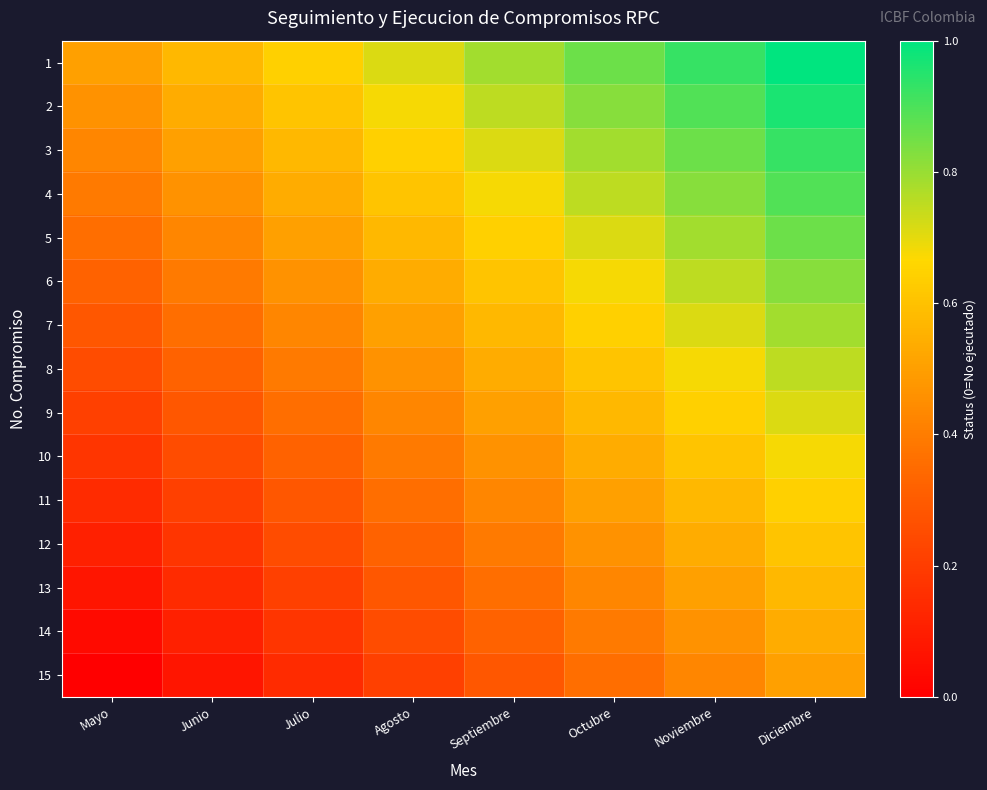

Reading left to right, transcribe all the data shown in this chart.

1: Mayo=0.5	Junio=0.6	Julio=0.6	Agosto=0.7	Septiembre=0.8	Octubre=0.9	Noviembre=0.9	Diciembre=1.0
2: Mayo=0.5	Junio=0.5	Julio=0.6	Agosto=0.7	Septiembre=0.8	Octubre=0.8	Noviembre=0.9	Diciembre=1.0
3: Mayo=0.4	Junio=0.5	Julio=0.6	Agosto=0.6	Septiembre=0.7	Octubre=0.8	Noviembre=0.9	Diciembre=0.9
4: Mayo=0.4	Junio=0.5	Julio=0.5	Agosto=0.6	Septiembre=0.7	Octubre=0.8	Noviembre=0.8	Diciembre=0.9
5: Mayo=0.4	Junio=0.4	Julio=0.5	Agosto=0.6	Septiembre=0.6	Octubre=0.7	Noviembre=0.8	Diciembre=0.9
6: Mayo=0.3	Junio=0.4	Julio=0.5	Agosto=0.5	Septiembre=0.6	Octubre=0.7	Noviembre=0.8	Diciembre=0.8
7: Mayo=0.3	Junio=0.4	Julio=0.4	Agosto=0.5	Septiembre=0.6	Octubre=0.6	Noviembre=0.7	Diciembre=0.8
8: Mayo=0.2	Junio=0.3	Julio=0.4	Agosto=0.5	Septiembre=0.5	Octubre=0.6	Noviembre=0.7	Diciembre=0.8
9: Mayo=0.2	Junio=0.3	Julio=0.4	Agosto=0.4	Septiembre=0.5	Octubre=0.6	Noviembre=0.6	Diciembre=0.7
10: Mayo=0.2	Junio=0.2	Julio=0.3	Agosto=0.4	Septiembre=0.5	Octubre=0.5	Noviembre=0.6	Diciembre=0.7
11: Mayo=0.1	Junio=0.2	Julio=0.3	Agosto=0.4	Septiembre=0.4	Octubre=0.5	Noviembre=0.6	Diciembre=0.6
12: Mayo=0.1	Junio=0.2	Julio=0.2	Agosto=0.3	Septiembre=0.4	Octubre=0.5	Noviembre=0.5	Diciembre=0.6
13: Mayo=0.1	Junio=0.1	Julio=0.2	Agosto=0.3	Septiembre=0.4	Octubre=0.4	Noviembre=0.5	Diciembre=0.6
14: Mayo=0.0	Junio=0.1	Julio=0.2	Agosto=0.2	Septiembre=0.3	Octubre=0.4	Noviembre=0.5	Diciembre=0.5
15: Mayo=0.0	Junio=0.1	Julio=0.1	Agosto=0.2	Septiembre=0.3	Octubre=0.4	Noviembre=0.4	Diciembre=0.5